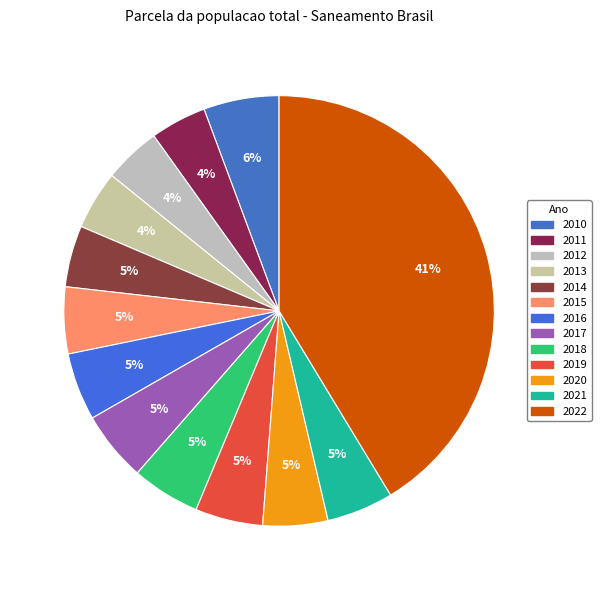

How many slices are in this pie chart?

13